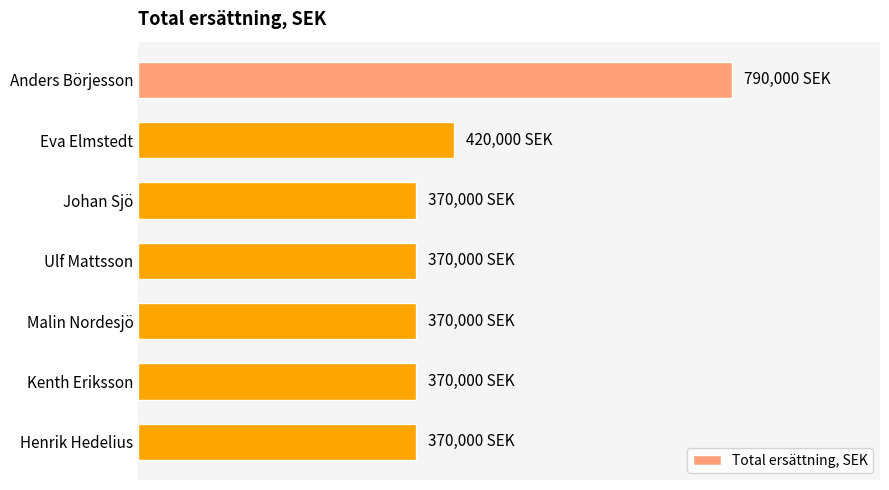

Does the chart contain any negative values?

No